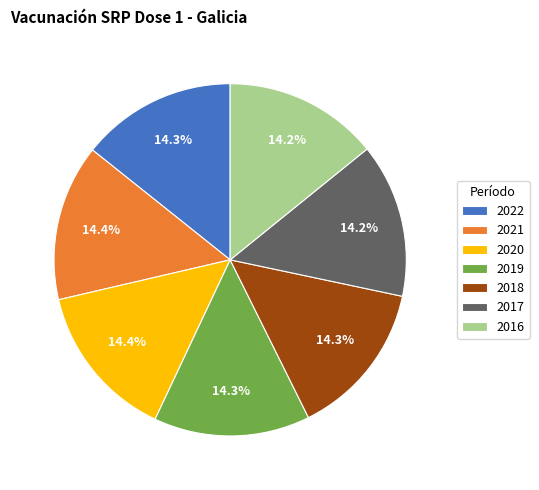

Does 2017 represent more than half of the total?

No